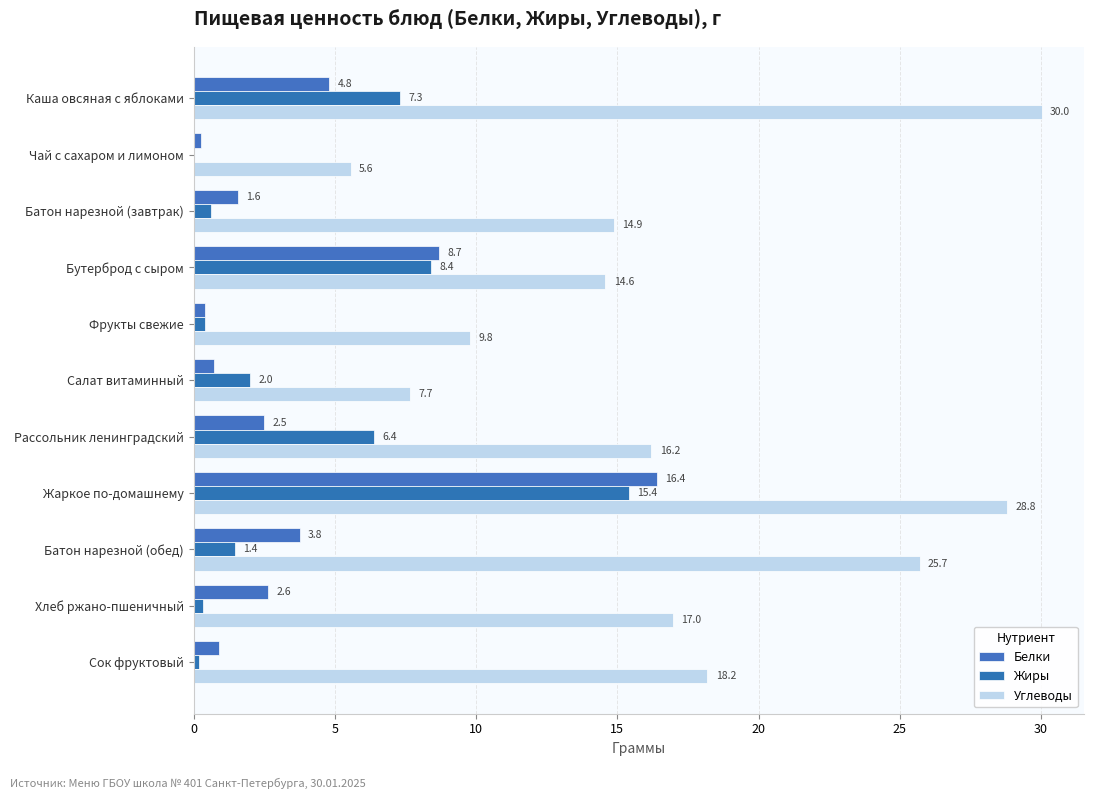

What is the difference between the maximum and second lowest values in the Углеводы series?

22.4